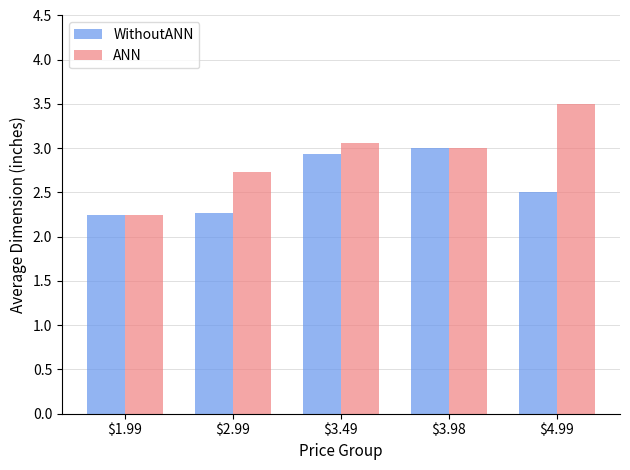

What is the difference between the maximum and second lowest values in the ANN series?

0.8